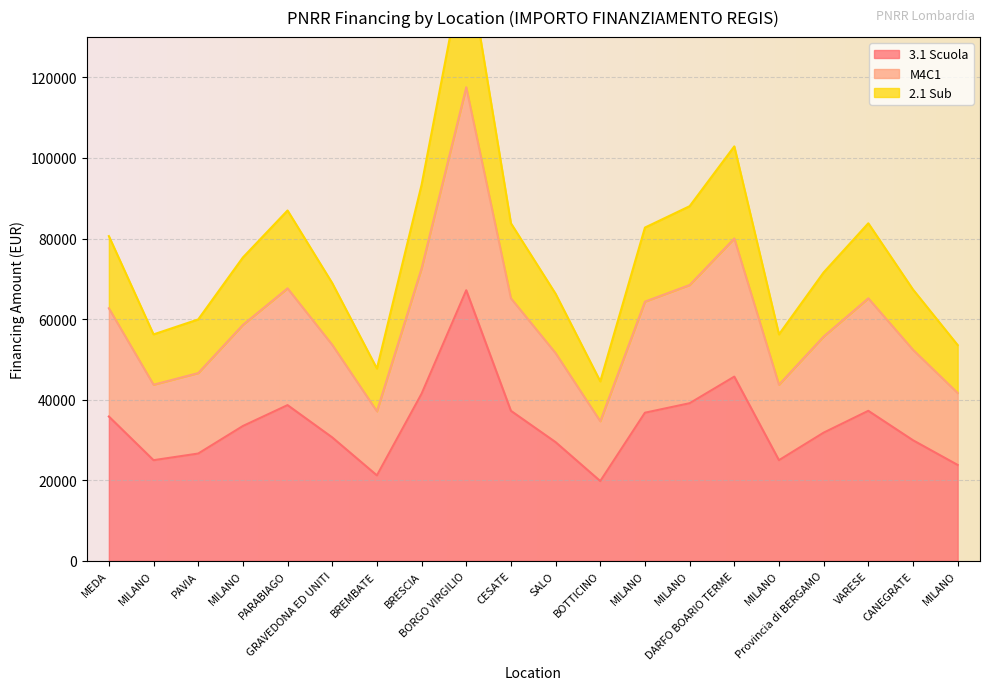

True or false: 2.1 Sub has more than 2 points higher than both neighbors.

True